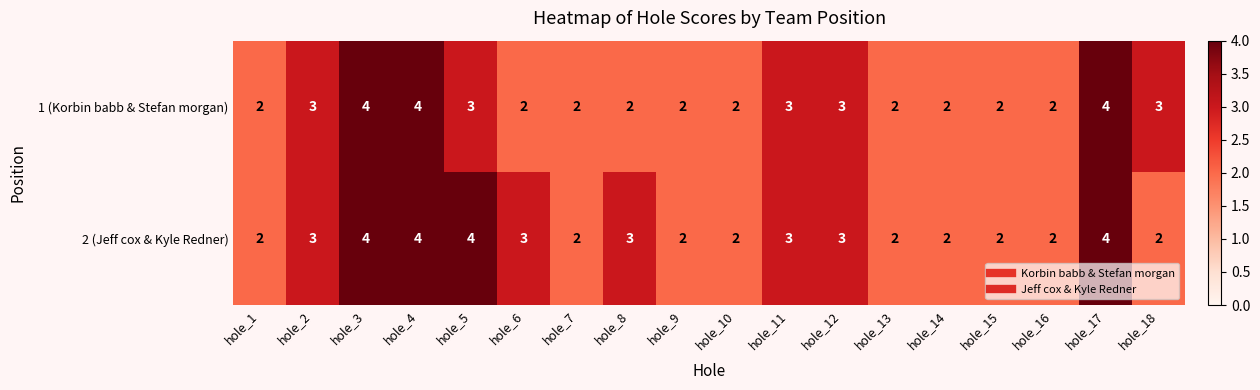

Rank the series by their average value, from highest to lowest.

2 (Jeff cox & Kyle Redner), 1 (Korbin babb & Stefan morgan)